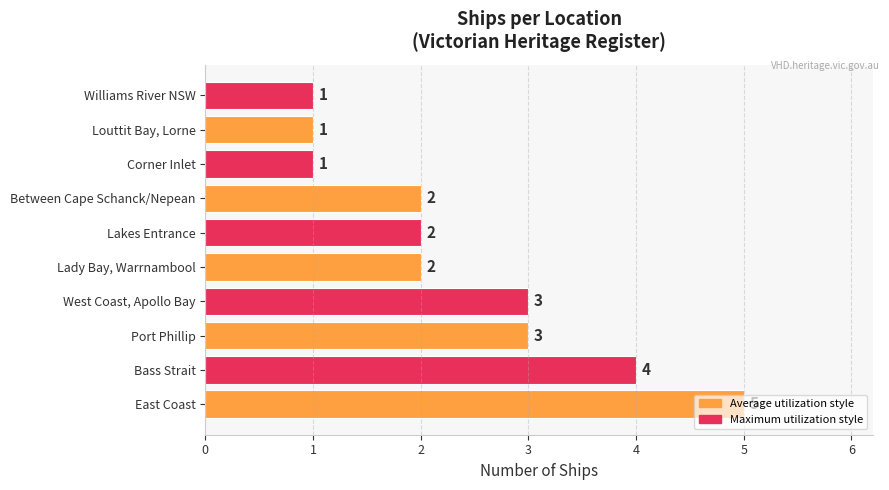

What is the difference between the second highest and second lowest values?

3